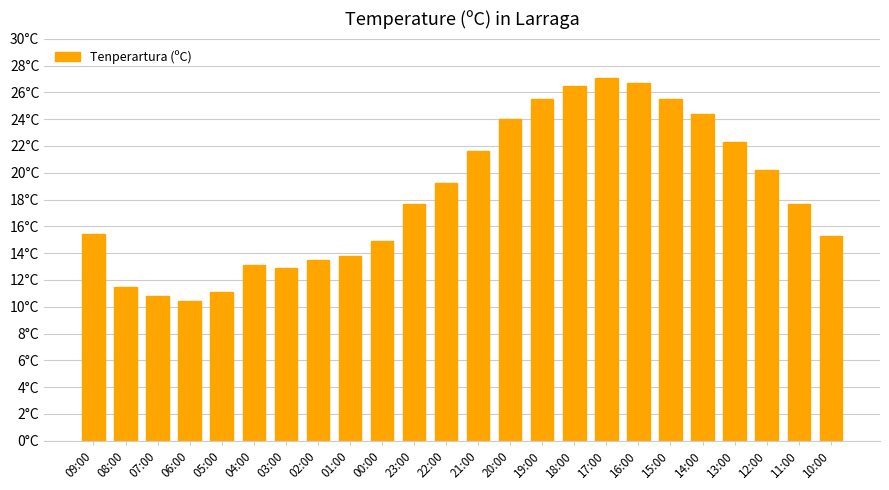

Does the chart contain stacked bars?

No